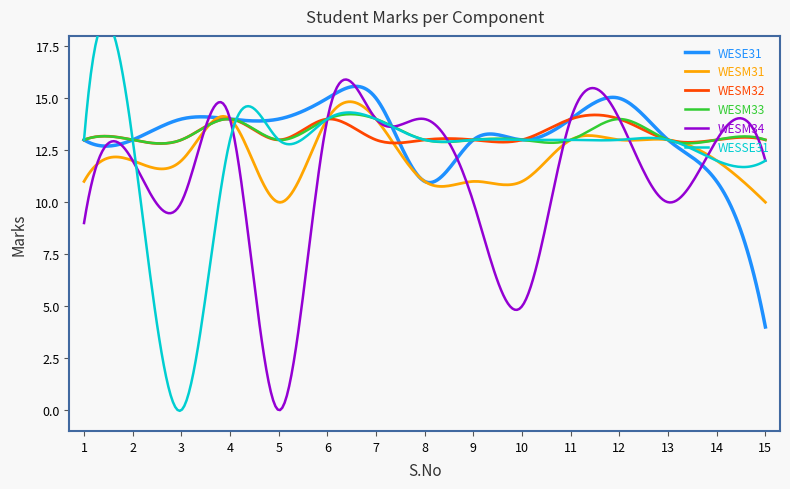

True or false: WESM32 and WESM34 cross at least once.

True